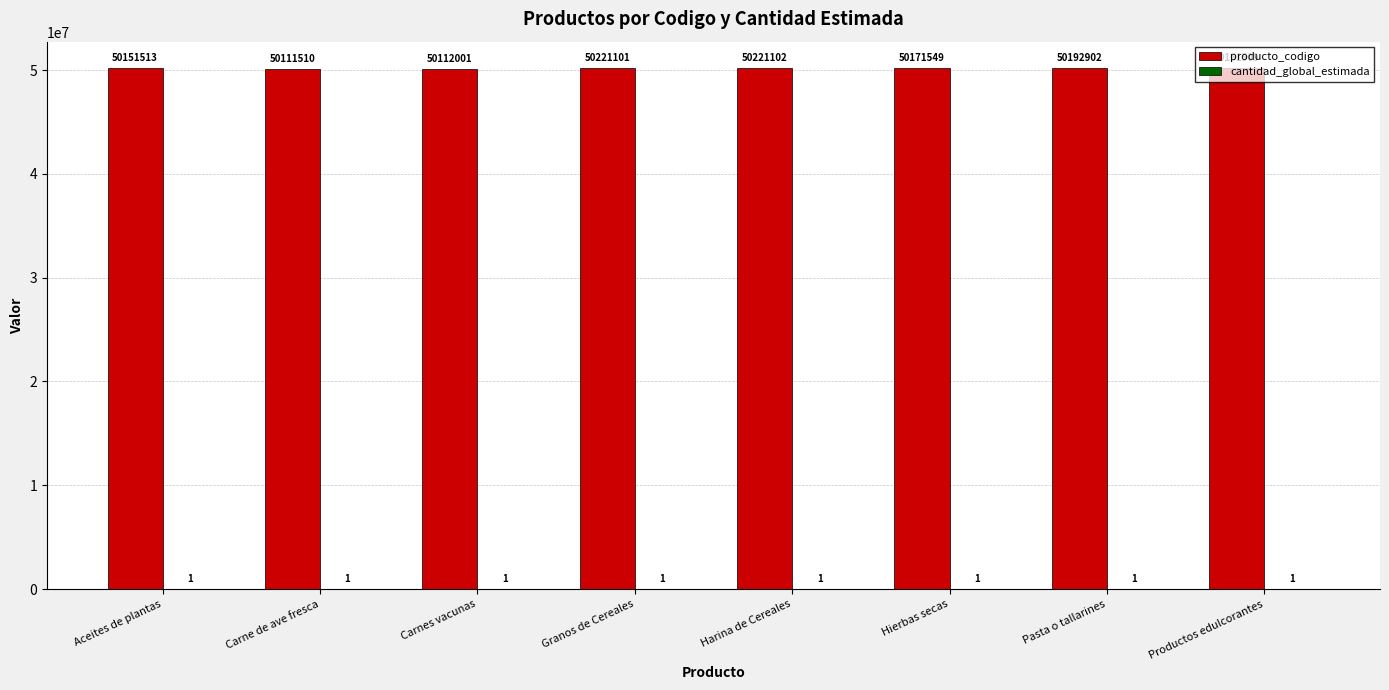

Between Granos de Cereales and Pasta o tallarines, which series saw the biggest shift?

producto_codigo